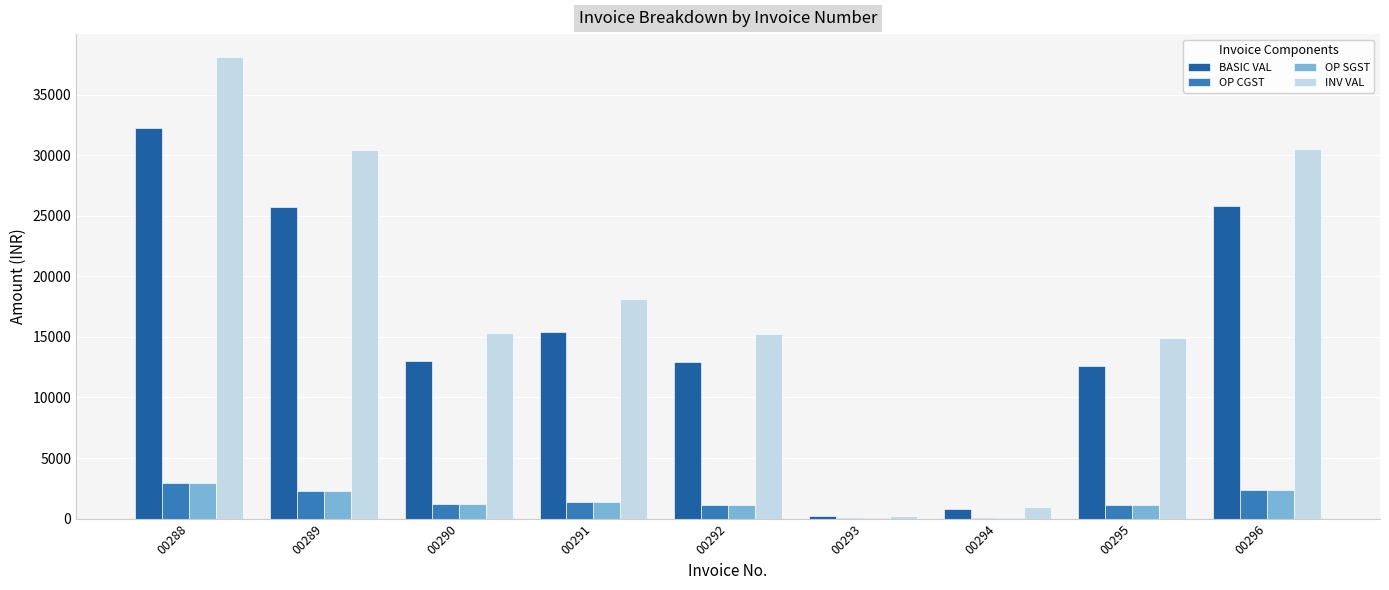

Between 00288 and 00289, which series saw the biggest shift?

INV VAL